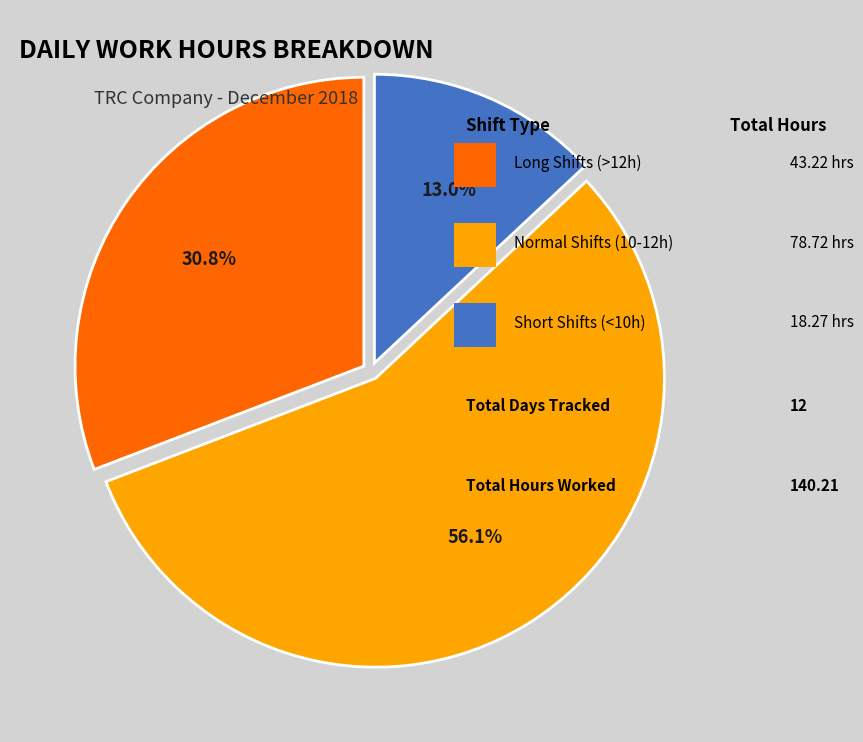

Is there any slice that represents more than half of the pie?

Yes